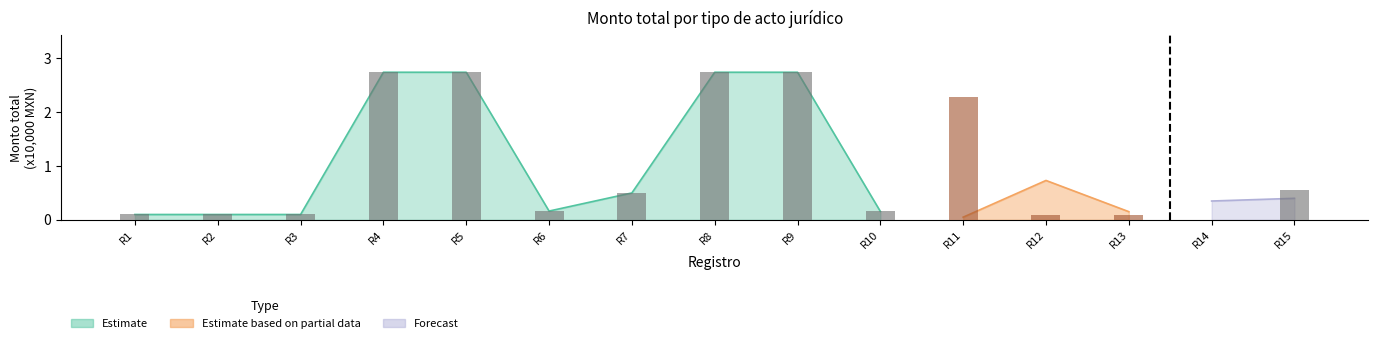

Reading right to left, what are all the values shown in this chart?

0.5	0.0	0.1	0.1	2.3	0.2	2.7	2.7	0.5	0.2	2.7	2.7	0.1	0.1	0.1